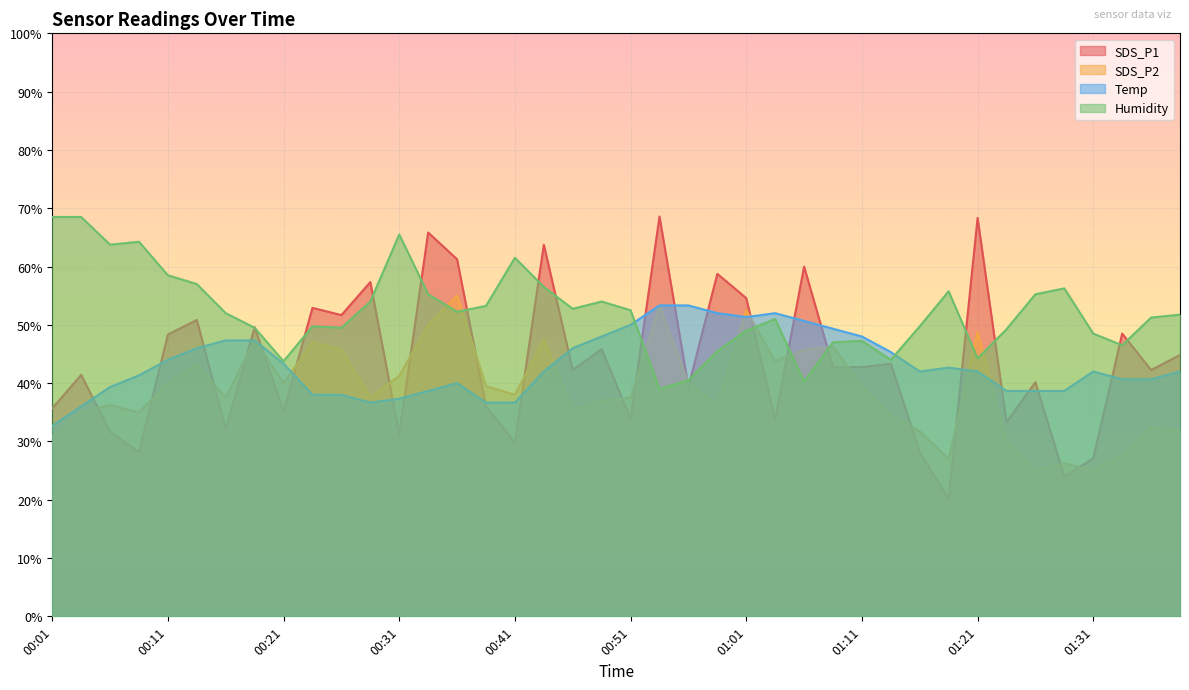

Reading left to right, list all the values displayed in this chart.

SDS_P1: 35.7	41.4	31.7	28.2	48.3	50.8	32.1	49.6	35.2	52.9	51.7	57.3	31.2	65.8	61.2	36.0	29.8	63.8	42.3	45.8	33.9	68.6	39.3	58.8	54.6	33.8	60.0	42.8	42.8	43.3	28.2	20.2	68.3	33.3	40.2	24.0	27.1	48.5	42.3	44.8
SDS_P2: 30.8	35.0	36.2	35.0	40.0	43.2	37.5	47.5	40.0	47.0	45.8	37.5	41.2	50.0	55.0	39.5	38.0	47.5	35.5	37.0	37.5	53.2	40.0	36.2	52.5	43.8	45.8	46.2	39.5	34.5	31.8	27.0	48.8	30.0	25.0	26.2	25.0	27.5	32.5	31.8
Temp: 32.7	36.0	39.3	41.3	44.0	46.0	47.3	47.3	43.3	38.0	38.0	36.7	37.3	38.7	40.0	36.7	36.7	42.0	46.0	48.0	50.0	53.3	53.3	52.0	51.3	52.0	50.7	49.3	48.0	45.3	42.0	42.7	42.0	38.7	38.7	38.7	42.0	40.7	40.7	42.0
Humidity: 68.5	68.5	63.7	64.2	58.5	57.0	52.0	49.5	43.8	49.7	49.5	54.0	65.5	55.2	52.2	53.2	61.5	56.5	52.8	54.0	52.5	39.0	40.5	45.5	49.0	51.0	40.2	47.0	47.2	44.0	49.7	55.7	44.3	49.3	55.2	56.2	48.5	46.5	51.2	51.8